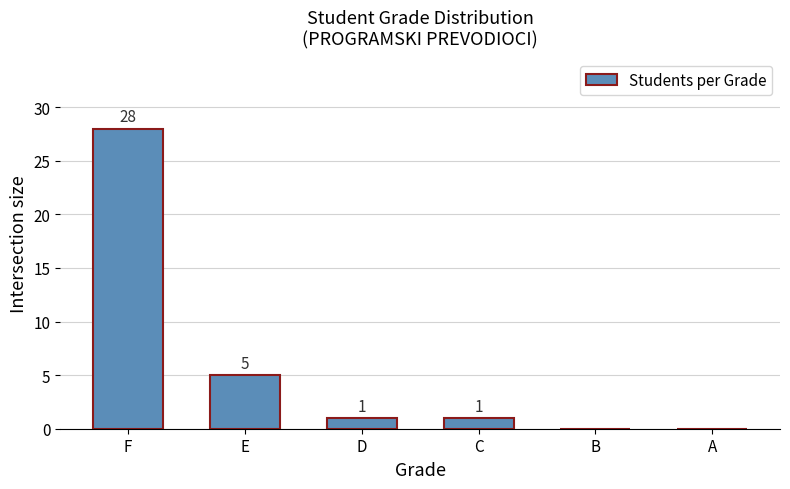

Reading left to right, what are all the values shown in this chart?

F=28	E=5	D=1	C=1	B=0	A=0